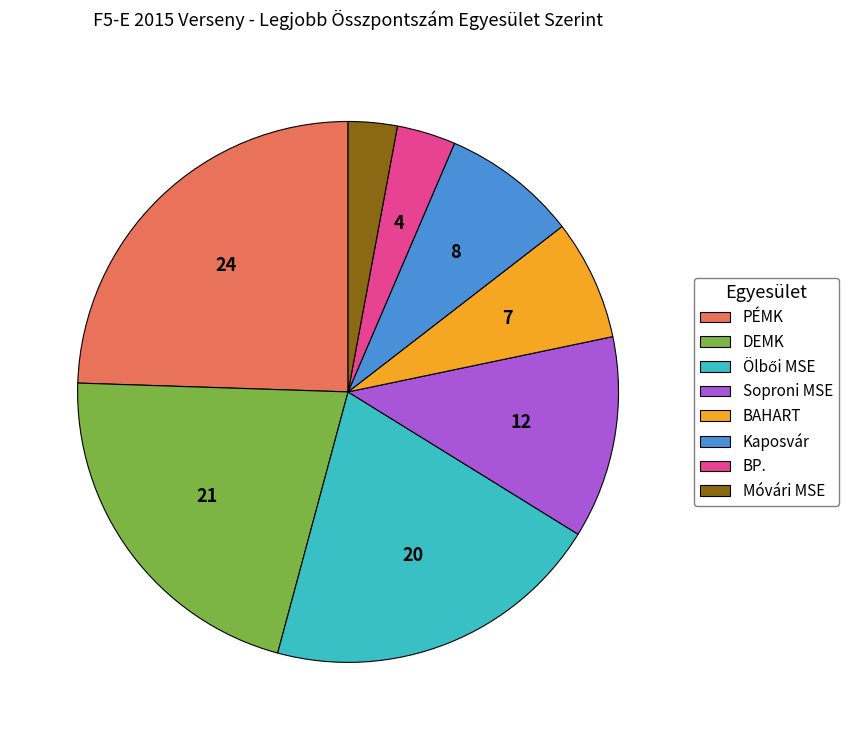

Is it true that BAHART is 14% of the pie?

False